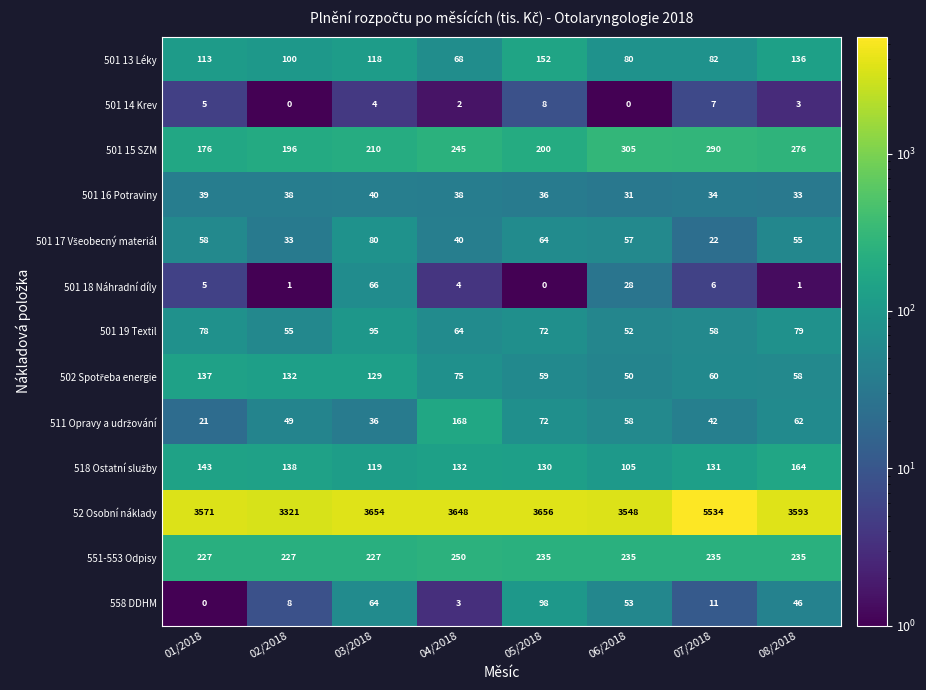

What is the difference between the 558 DDHM values at 03/2018 and 01/2018?

64